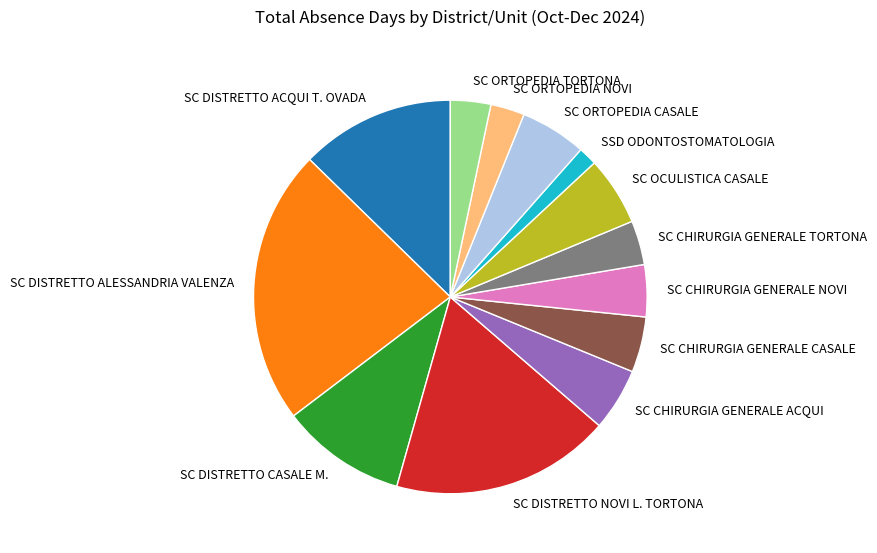

Between SC OCULISTICA CASALE and SC DISTRETTO CASALE M., which is larger?

SC DISTRETTO CASALE M.